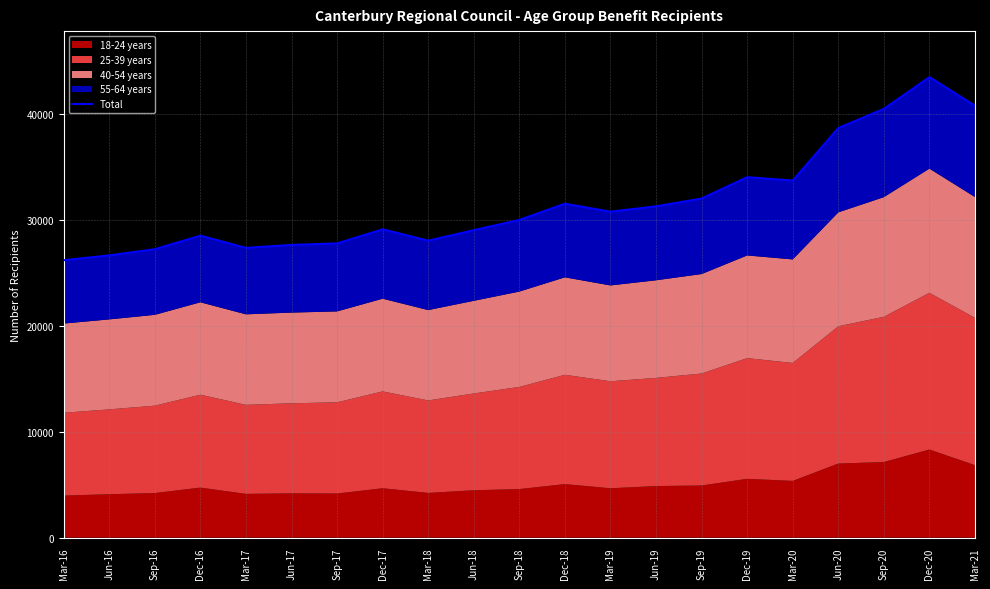

True or false: there are more than 1 points higher than both neighbors.

True